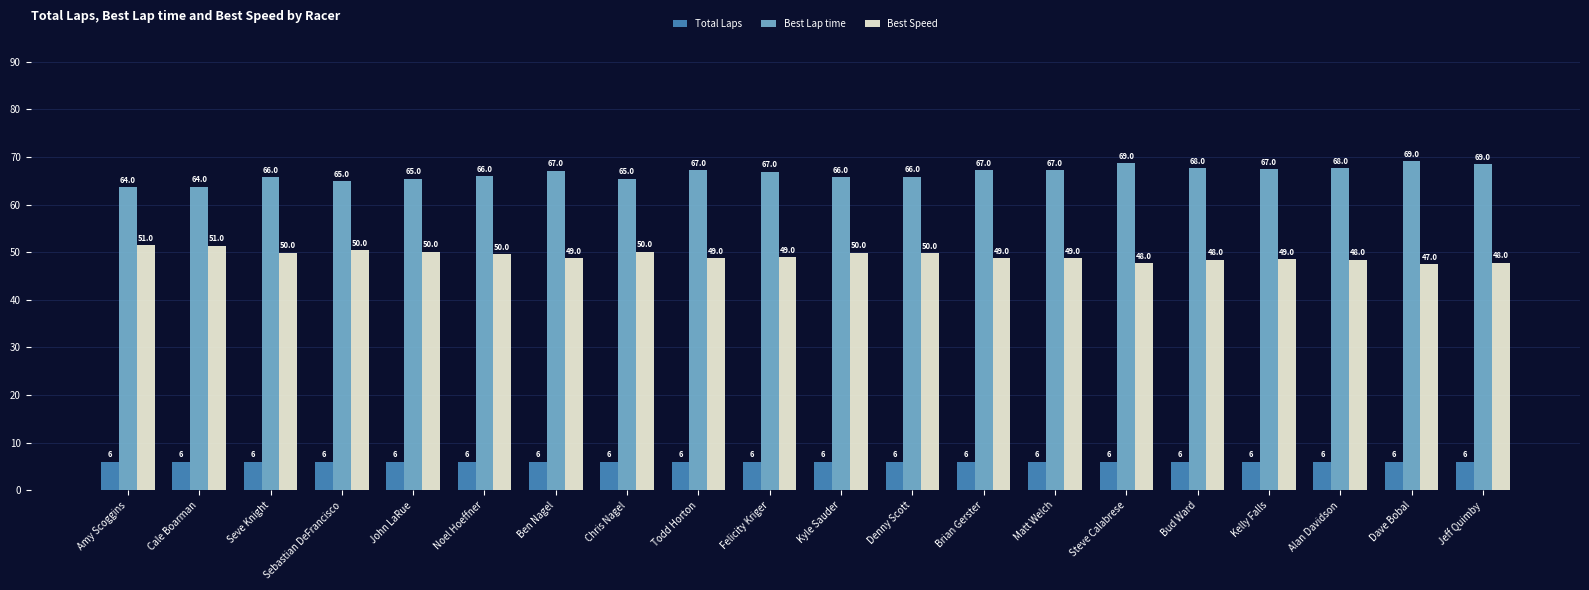

Reading left to right, transcribe all the data shown in this chart.

Total Laps: Amy Scoggins=6.0	Cale Boarman=6.0	Seve Knight=6.0	Sebastian DeFrancisco=6.0	John LaRue=6.0	Noel Hoeffner=6.0	Ben Nagel=6.0	Chris Nagel=6.0	Todd Horton=6.0	Felicity Kriger=6.0	Kyle Sauder=6.0	Denny Scott=6.0	Brian Gerster=6.0	Matt Welch=6.0	Steve Calabrese=6.0	Bud Ward=6.0	Kelly Falls=6.0	Alan Davidson=6.0	Dave Bobal=6.0	Jeff Quimby=6.0
Best Lap time: Amy Scoggins=63.7	Cale Boarman=63.8	Seve Knight=65.7	Sebastian DeFrancisco=64.9	John LaRue=65.4	Noel Hoeffner=66.0	Ben Nagel=67.1	Chris Nagel=65.4	Todd Horton=67.3	Felicity Kriger=66.9	Kyle Sauder=65.7	Denny Scott=65.9	Brian Gerster=67.2	Matt Welch=67.2	Steve Calabrese=68.7	Bud Ward=67.7	Kelly Falls=67.5	Alan Davidson=67.7	Dave Bobal=69.1	Jeff Quimby=68.5
Best Speed: Amy Scoggins=51.4	Cale Boarman=51.4	Seve Knight=49.9	Sebastian DeFrancisco=50.5	John LaRue=50.1	Noel Hoeffner=49.6	Ben Nagel=48.8	Chris Nagel=50.1	Todd Horton=48.7	Felicity Kriger=48.9	Kyle Sauder=49.9	Denny Scott=49.7	Brian Gerster=48.7	Matt Welch=48.7	Steve Calabrese=47.7	Bud Ward=48.4	Kelly Falls=48.6	Alan Davidson=48.4	Dave Bobal=47.4	Jeff Quimby=47.8